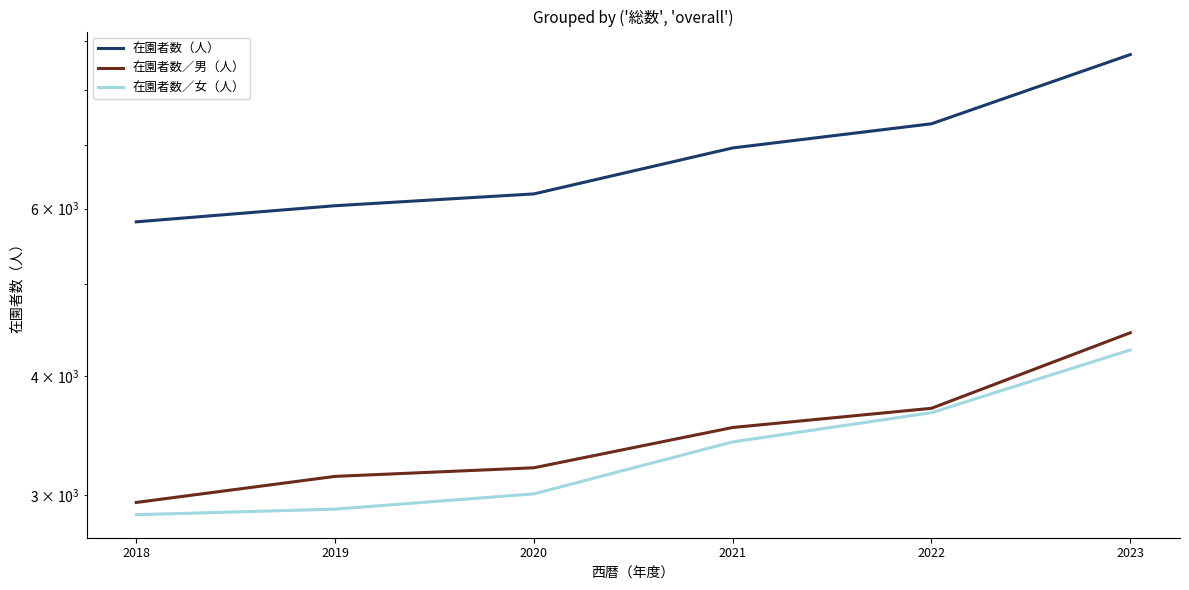

What is the difference between the second highest and minimum values in the 在園者数／男（人） series?

754